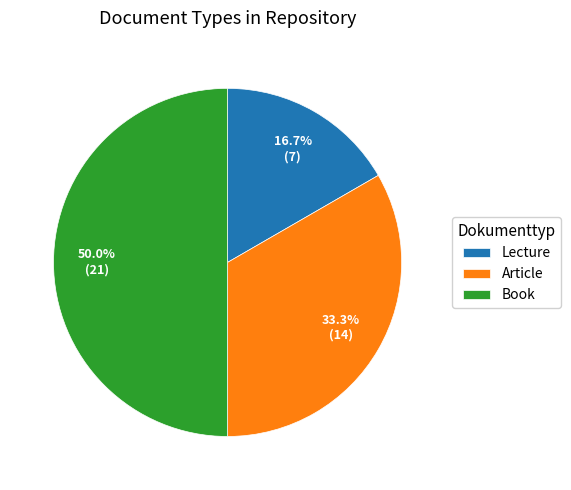

What percentage do Lecture and Book together represent?

66.7%